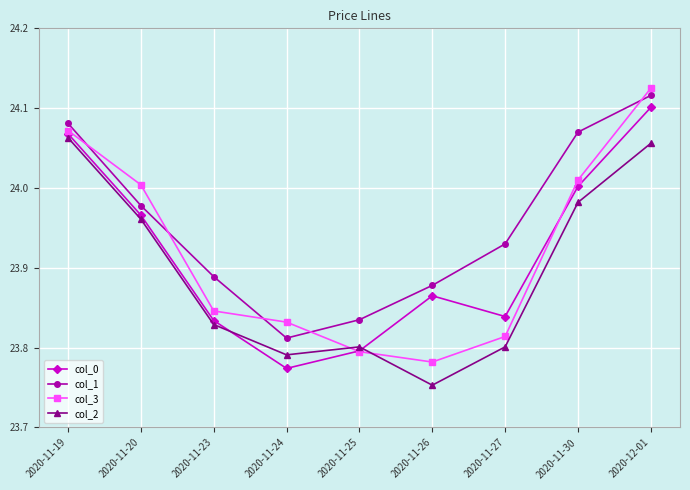

What is the label of the 9th point from the right?

2020-11-19